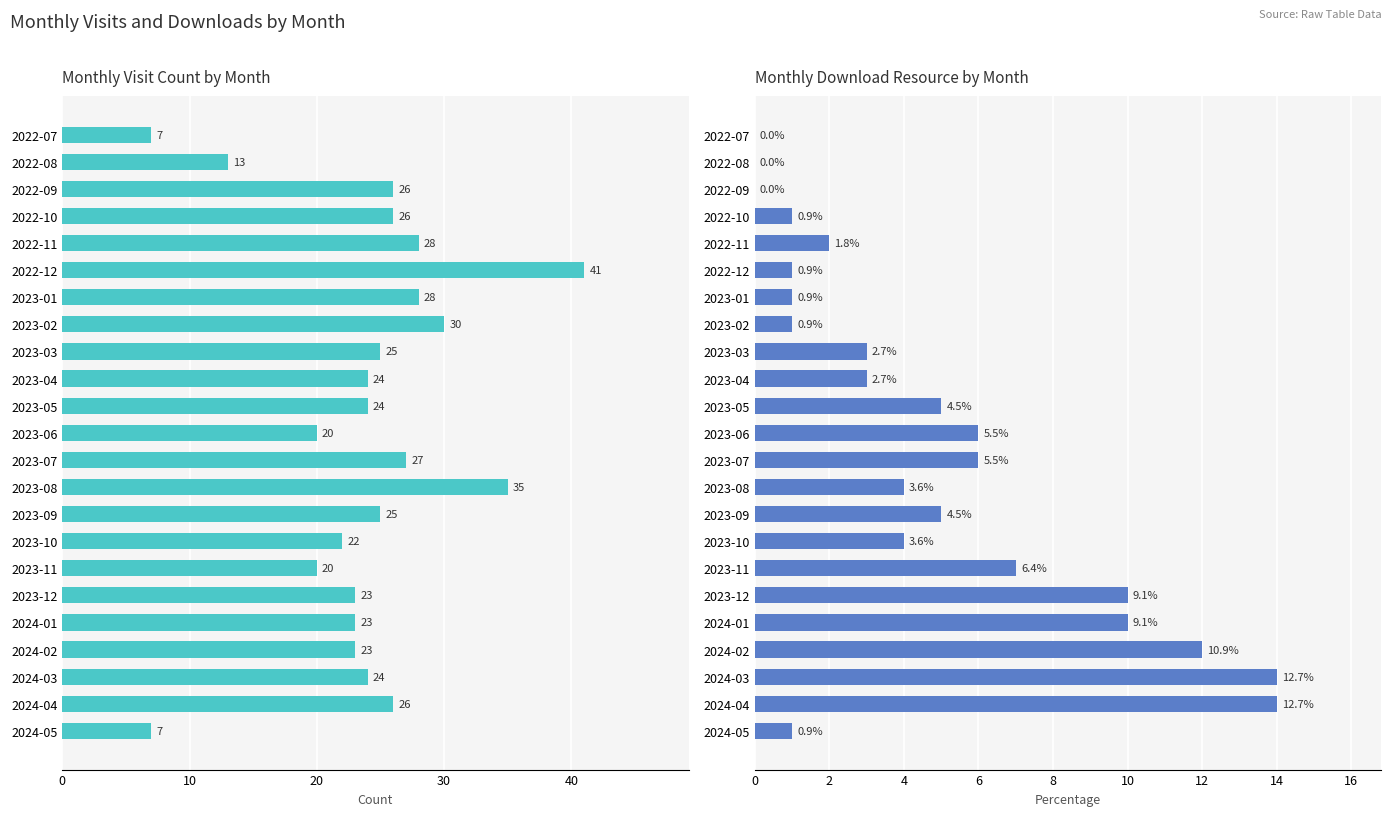

How many distinct data groups are displayed?

2